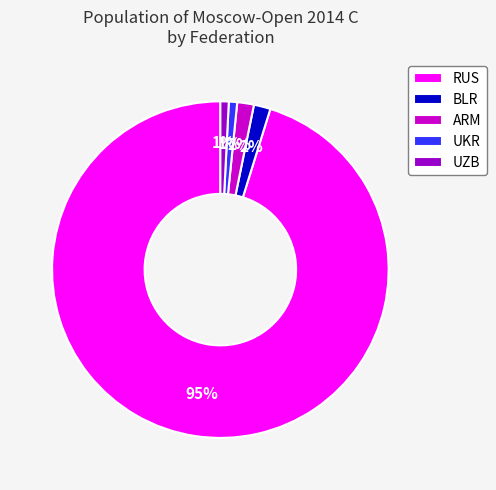

Which slice represents more than half of the pie?

RUS